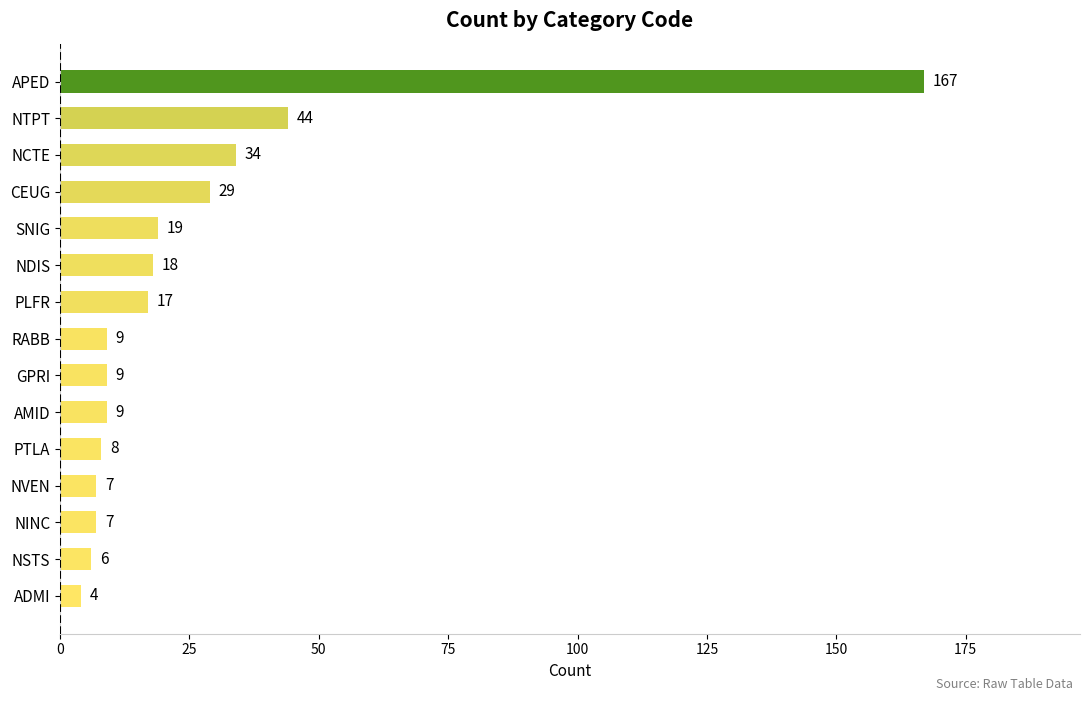

Reading top to bottom, extract all data points from this chart.

167	44	34	29	19	18	17	9	9	9	8	7	7	6	4